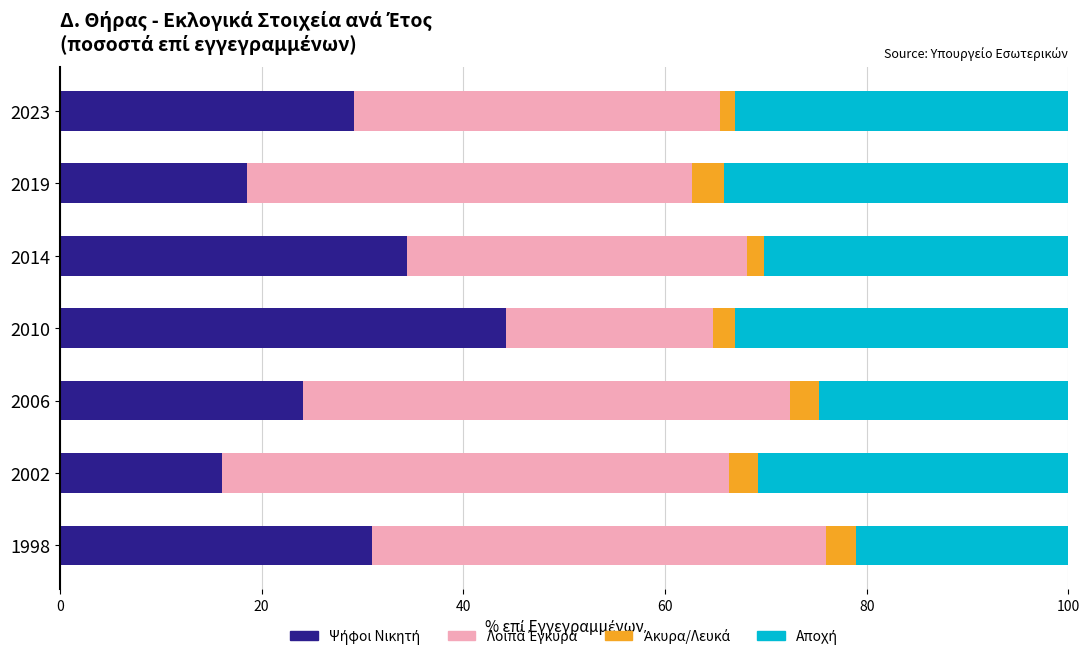

How many categories are shown in the chart?

7